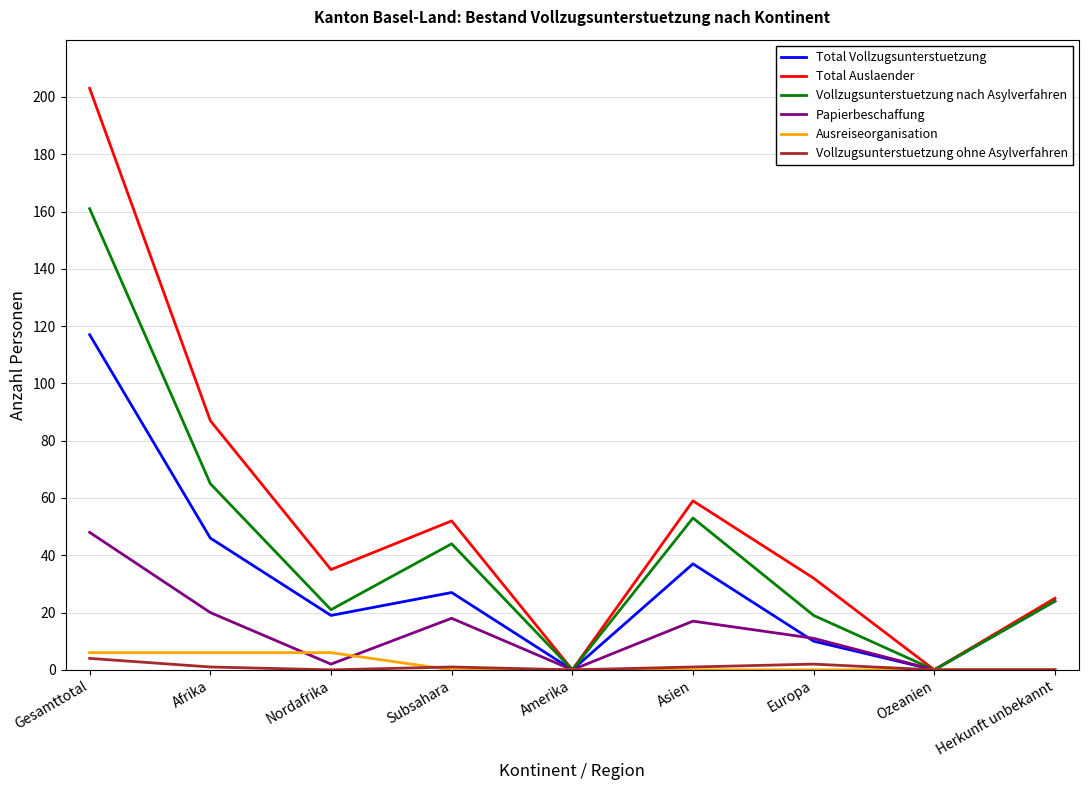

Which series has the widest spread of values?

Total Auslaender